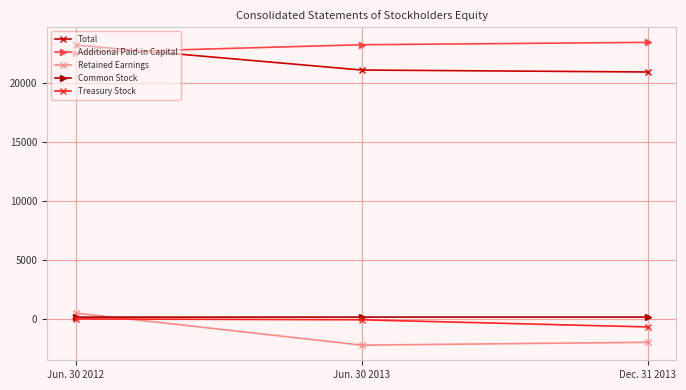

What is the minimum value for Common Stock?

152